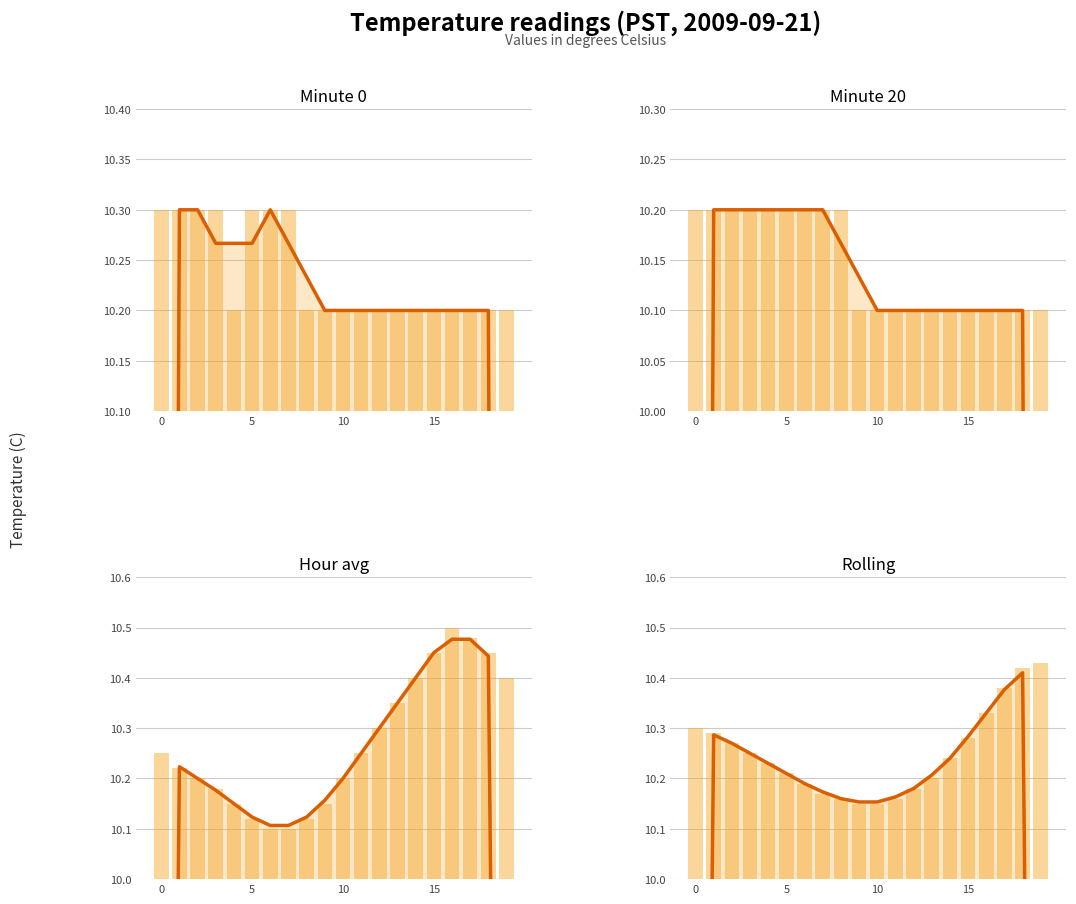

What is the total value across all series at 10?

40.6